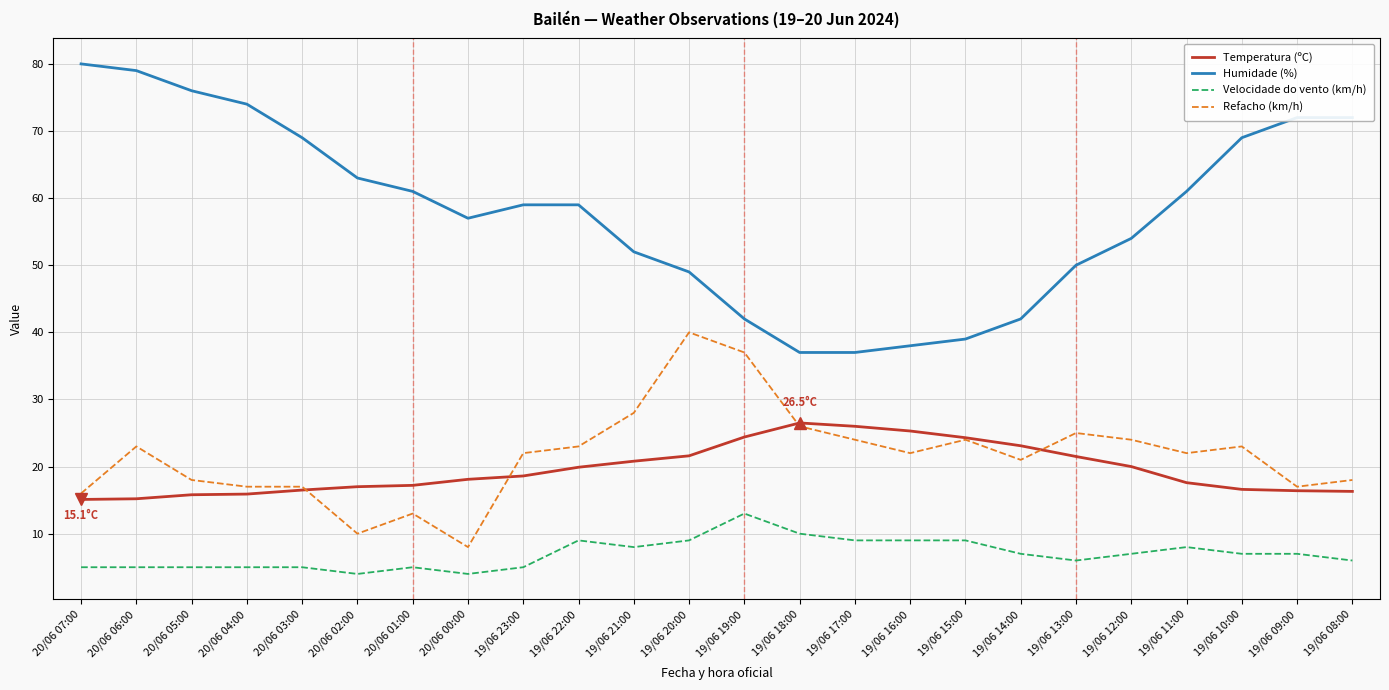

The Velocidade do vento (km/h) series shows 5.0 at 20/06 05:00. True or false?

True